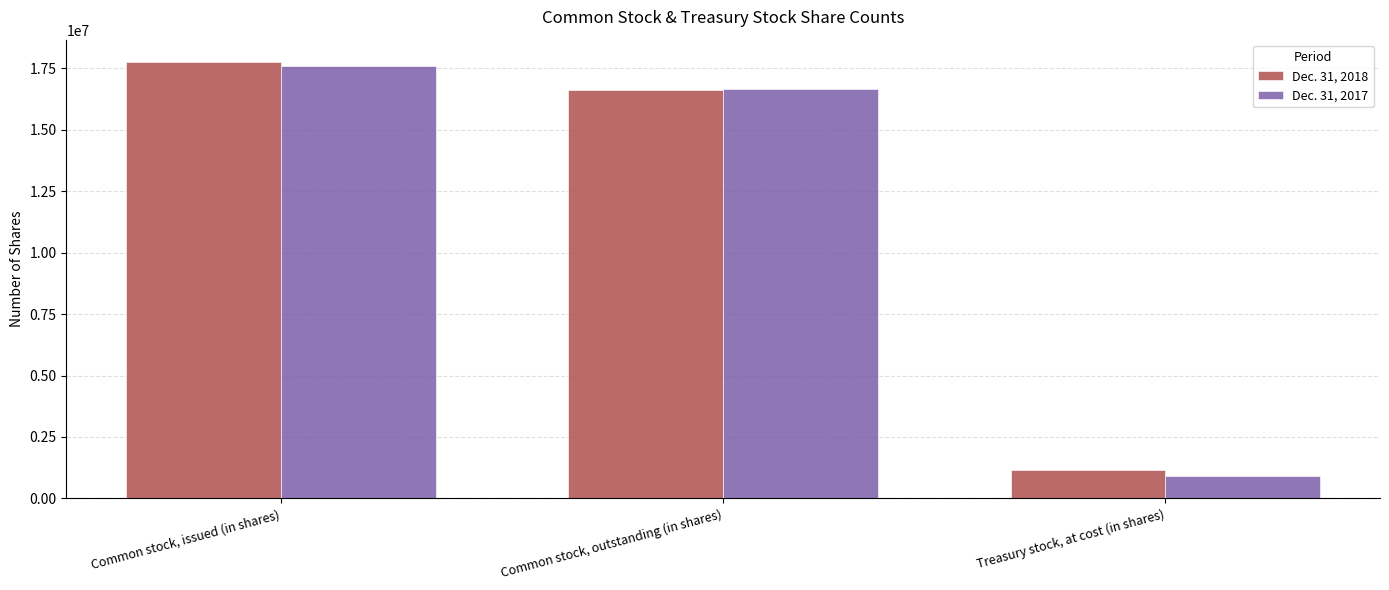

What is the label of the 2nd bar from the right?

Common stock, outstanding (in shares)